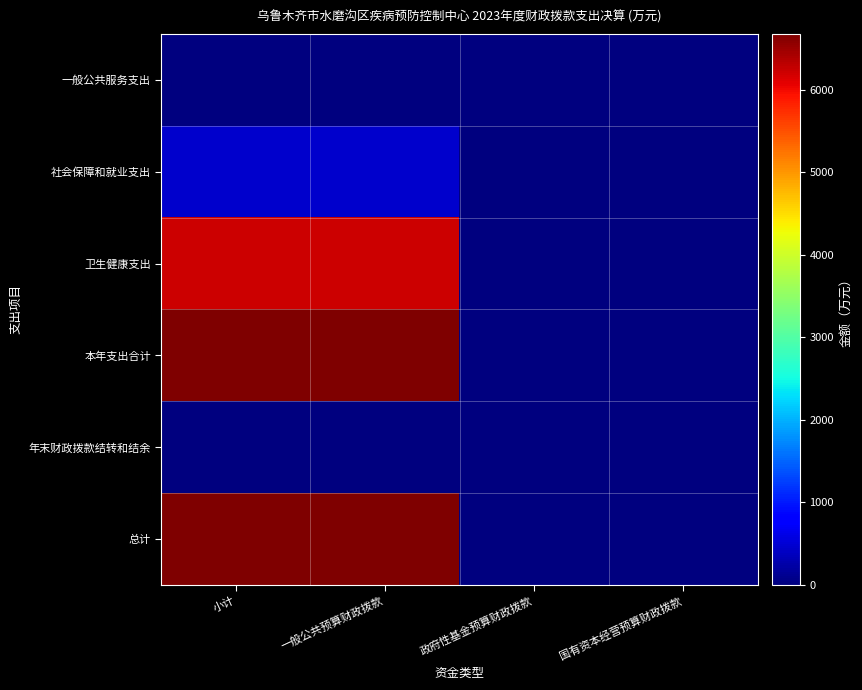

Between 小计 and 一般公共预算财政拨款, which is larger?

小计